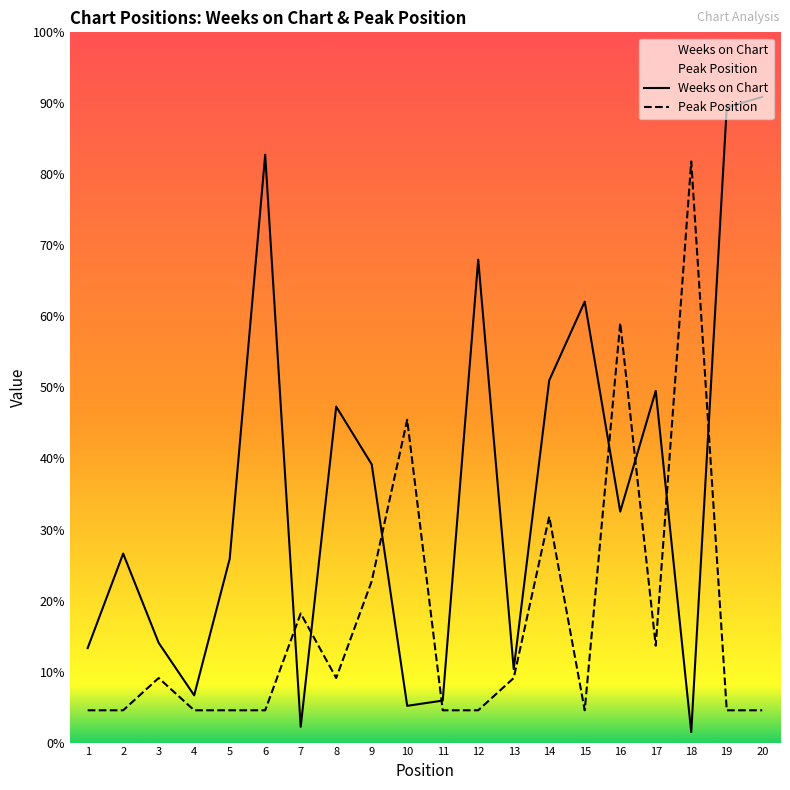

At which label does Peak Position reach its minimum?

1